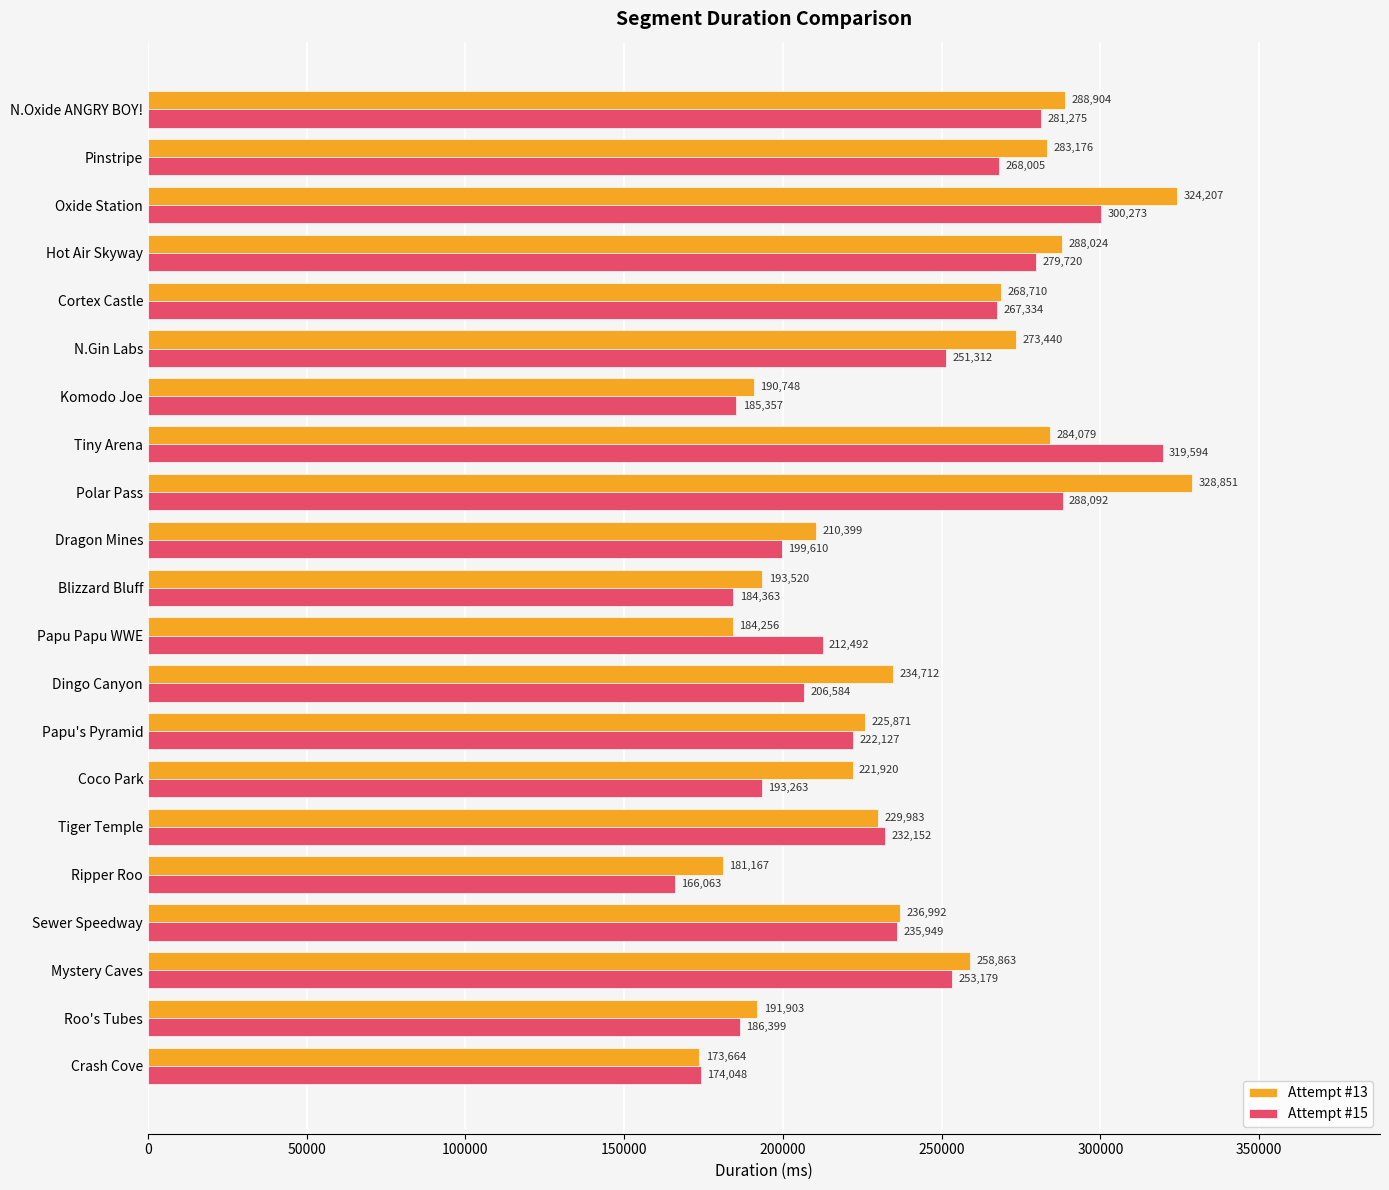

Where is Attempt #15 nearest to the value 242828?

Sewer Speedway